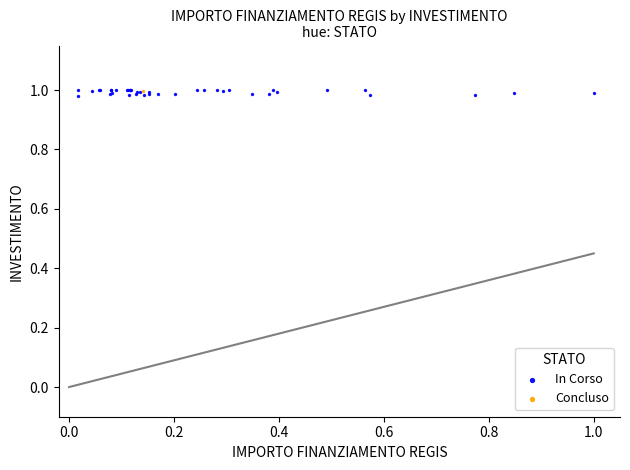

What are all the series names shown in the legend?

In Corso, Concluso